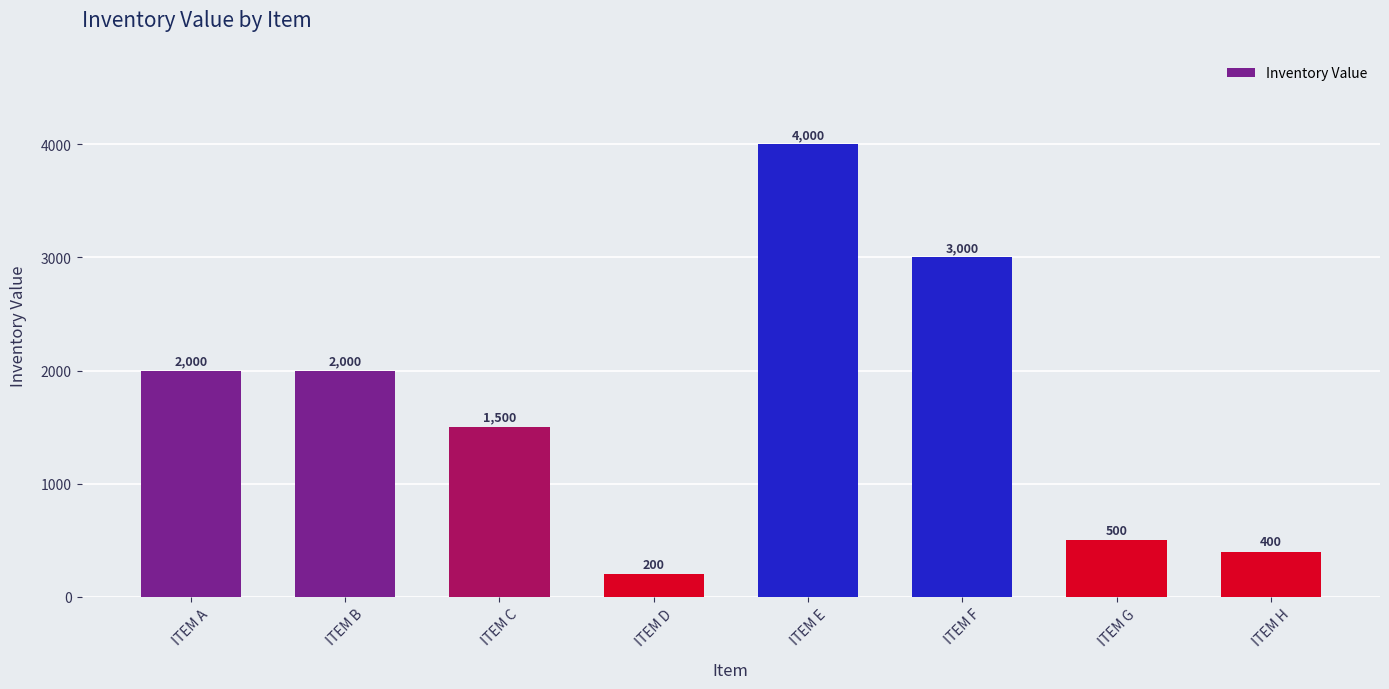

True or false: the data shows 200 at ITEM D.

True